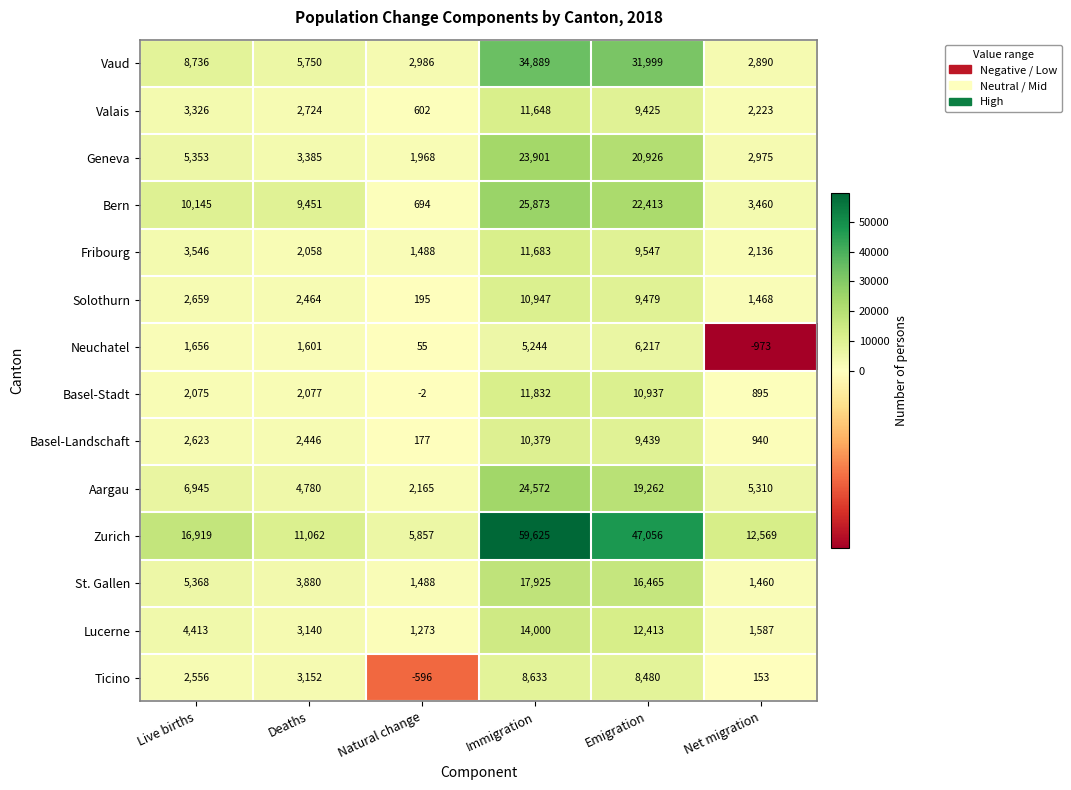

What value does the Lucerne series have at Net migration, to the nearest 100?

1600